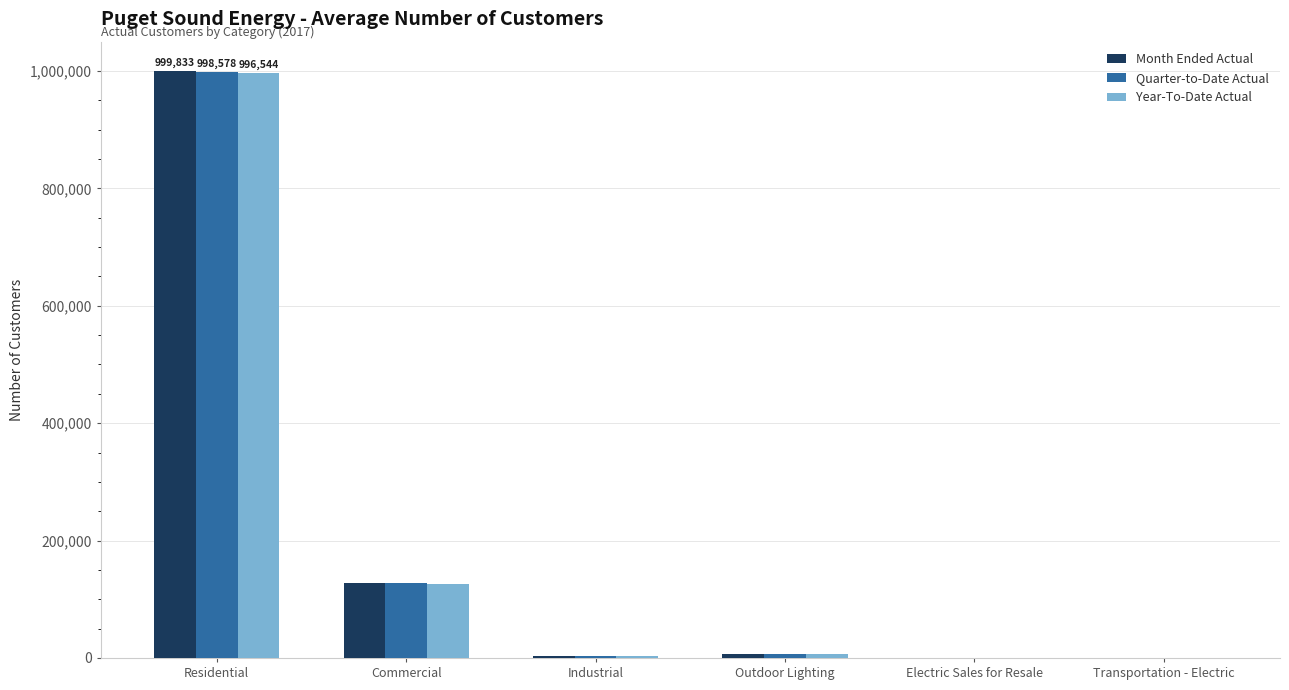

At which category does the chart reach its peak across all series?

Residential